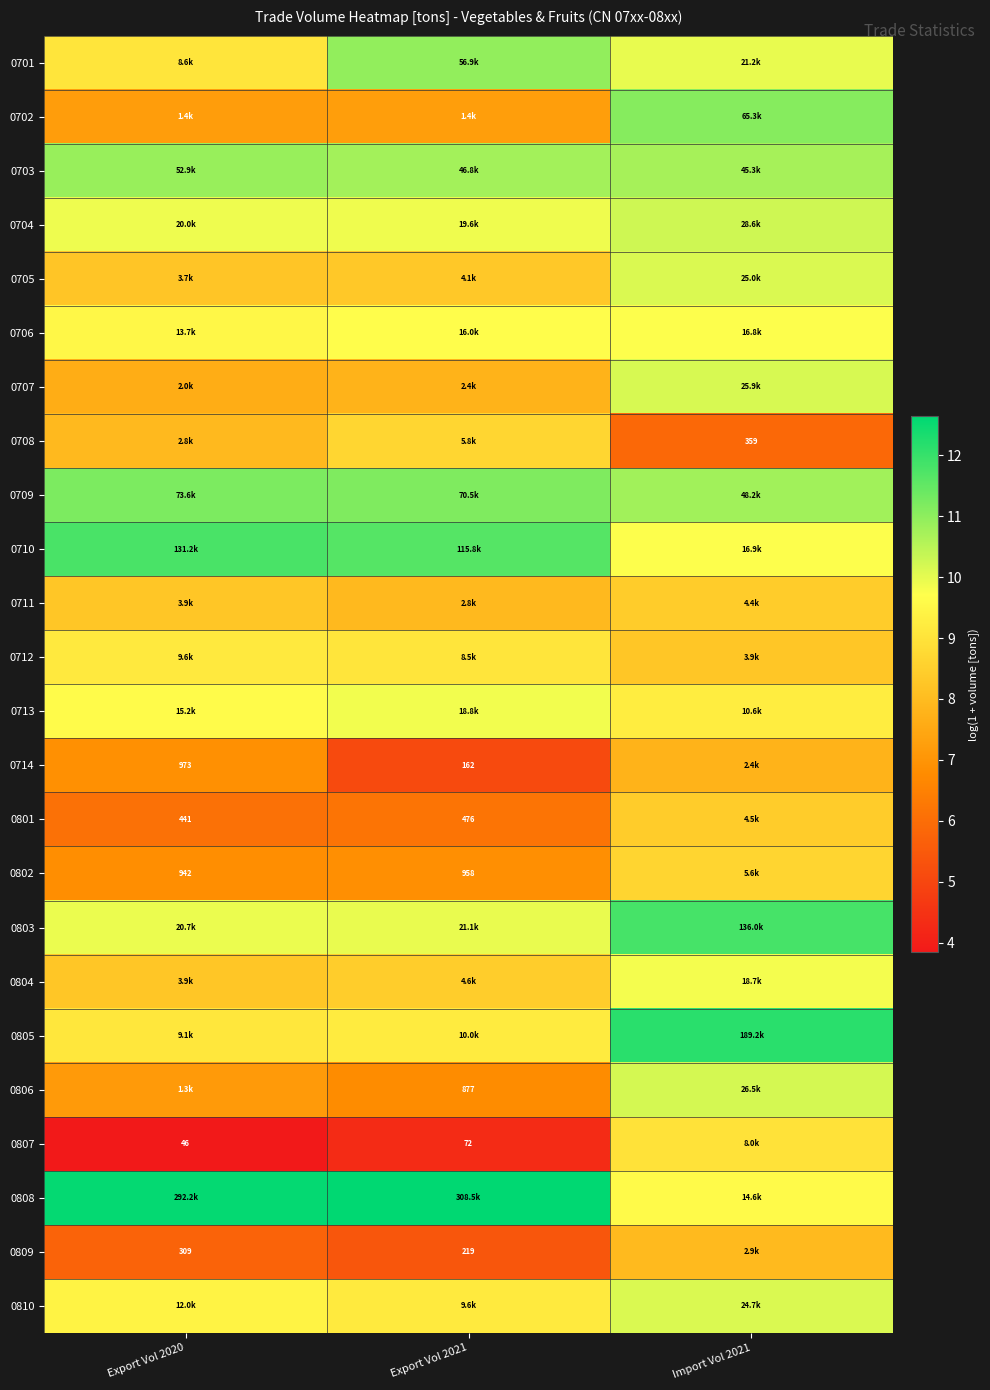

The value of 0701 at Export Vol 2020 is 2.6. True or false?

False